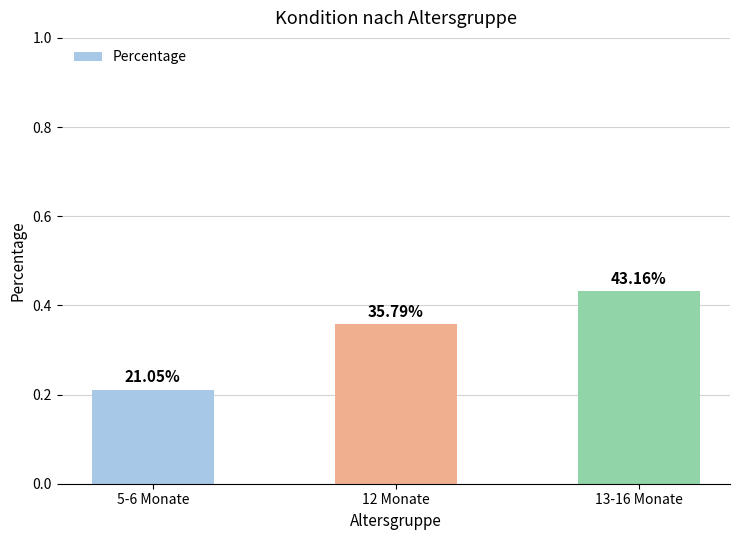

Are the bars horizontal?

No